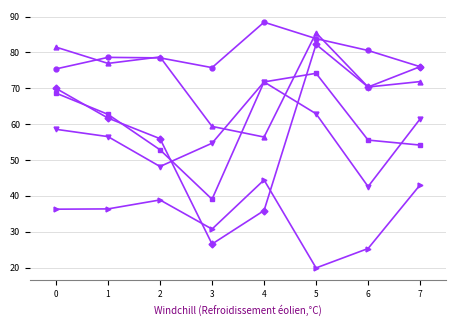

What is the greatest value displayed?

88.5